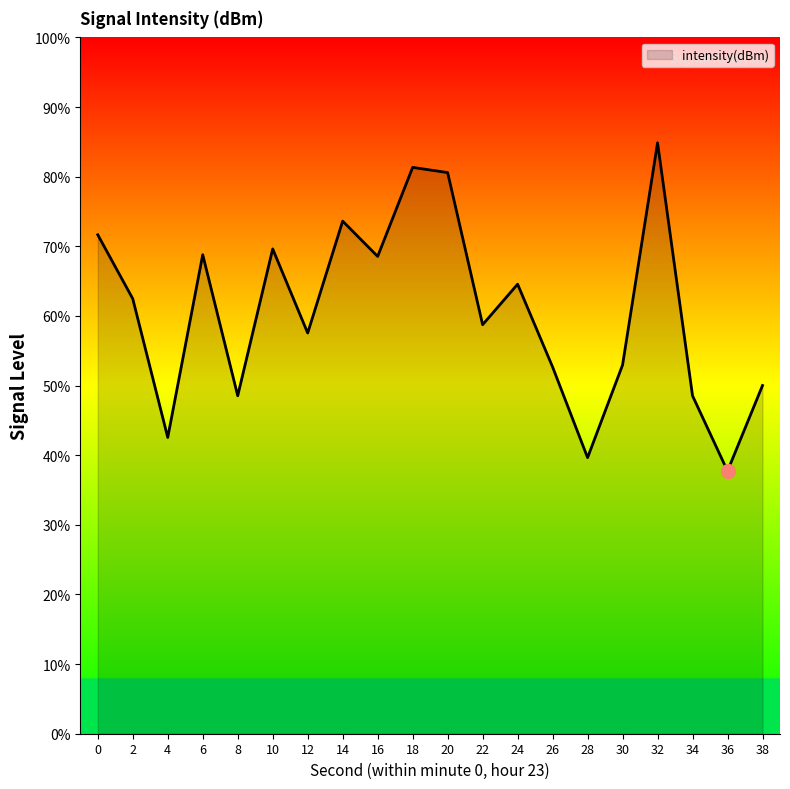

Between 34 and 36, which is larger?

34